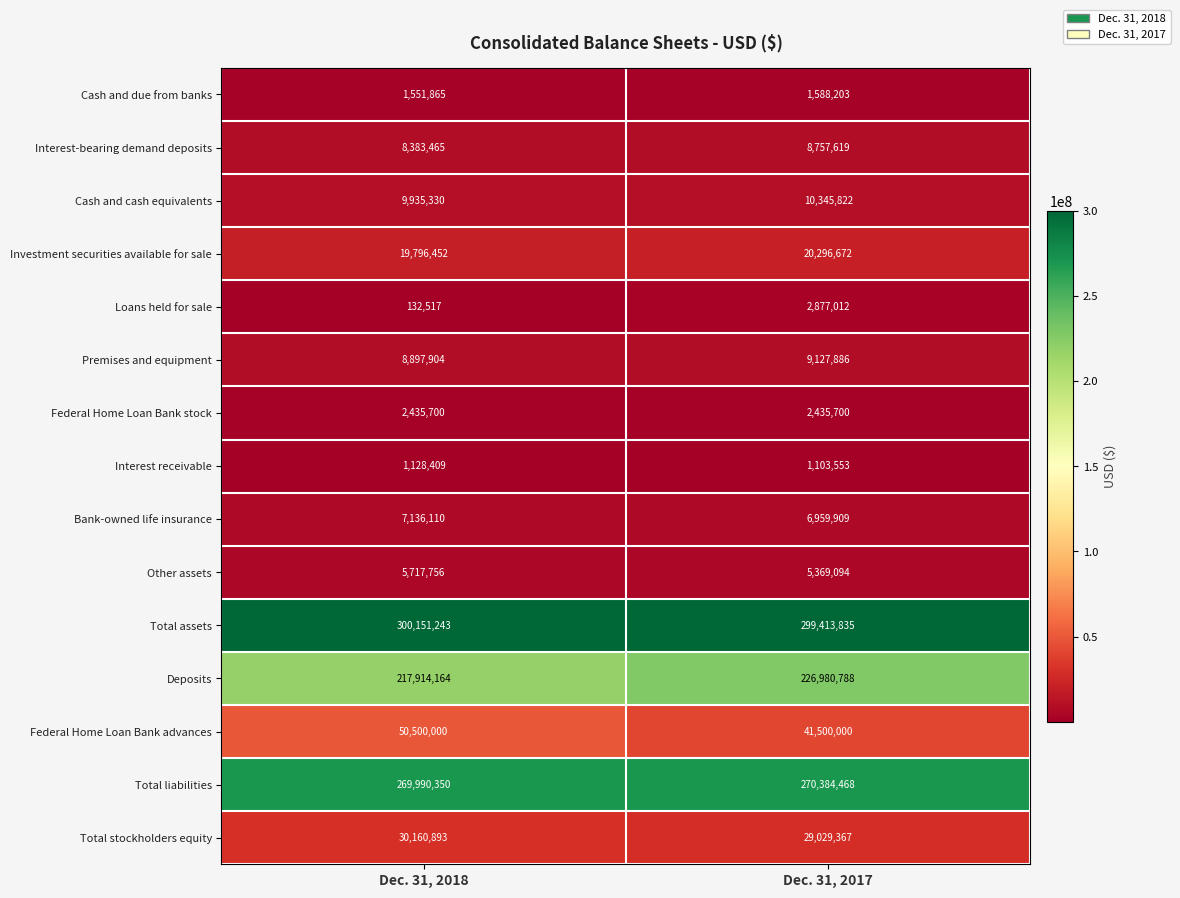

At which label is Cash and cash equivalents closest to 10140576?

Dec. 31, 2018